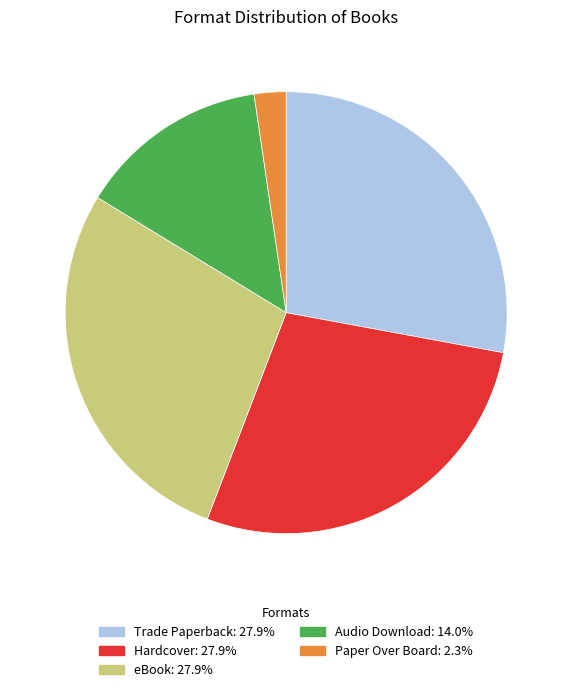

Do Audio Download and eBook together represent more than half of the pie?

No